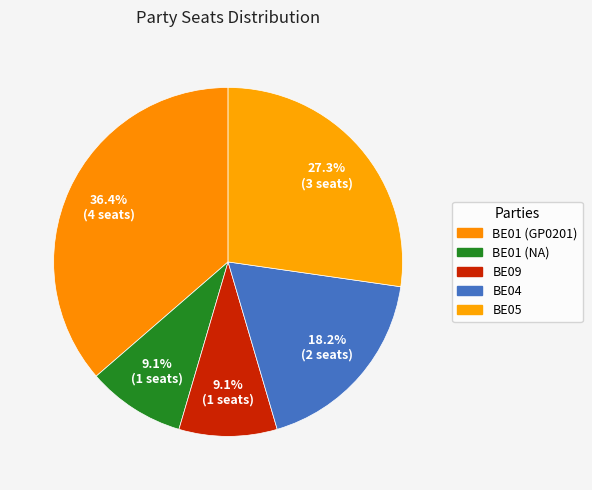

Between BE04 and BE01 (NA), which is larger?

BE04